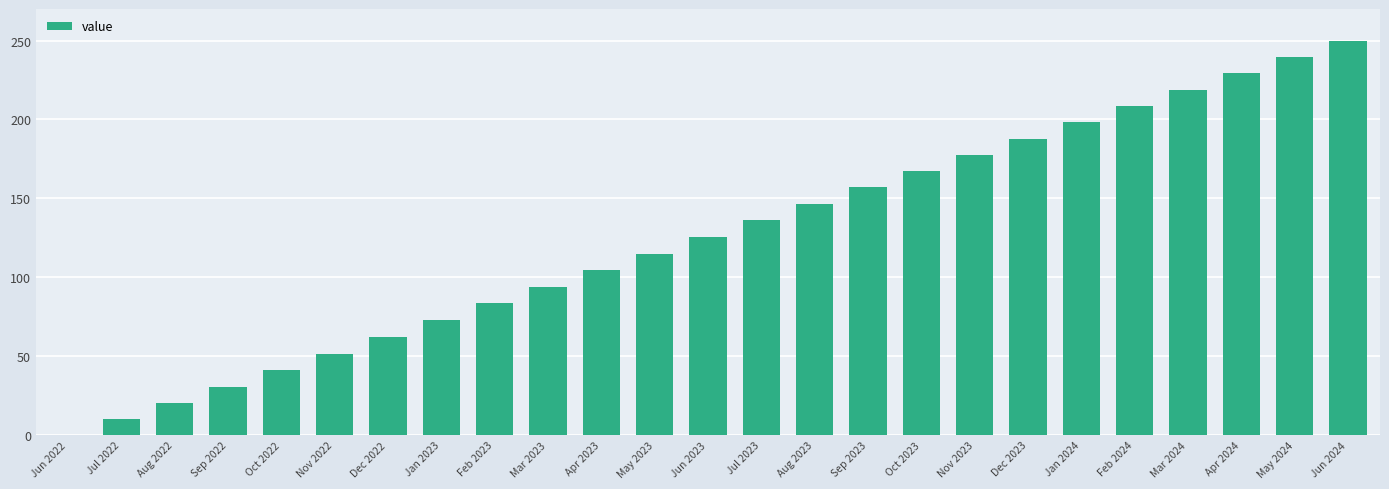

What is the sum of the values at Aug 2023 and Sep 2023?

303.4